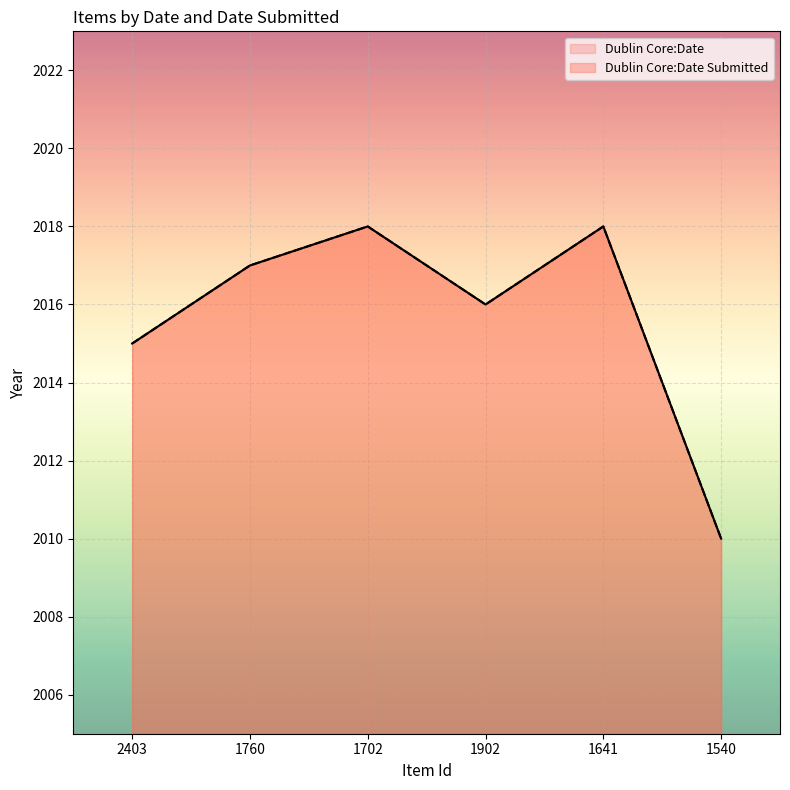

Is it true that Dublin Core:Date equals 1202 at 1902?

False